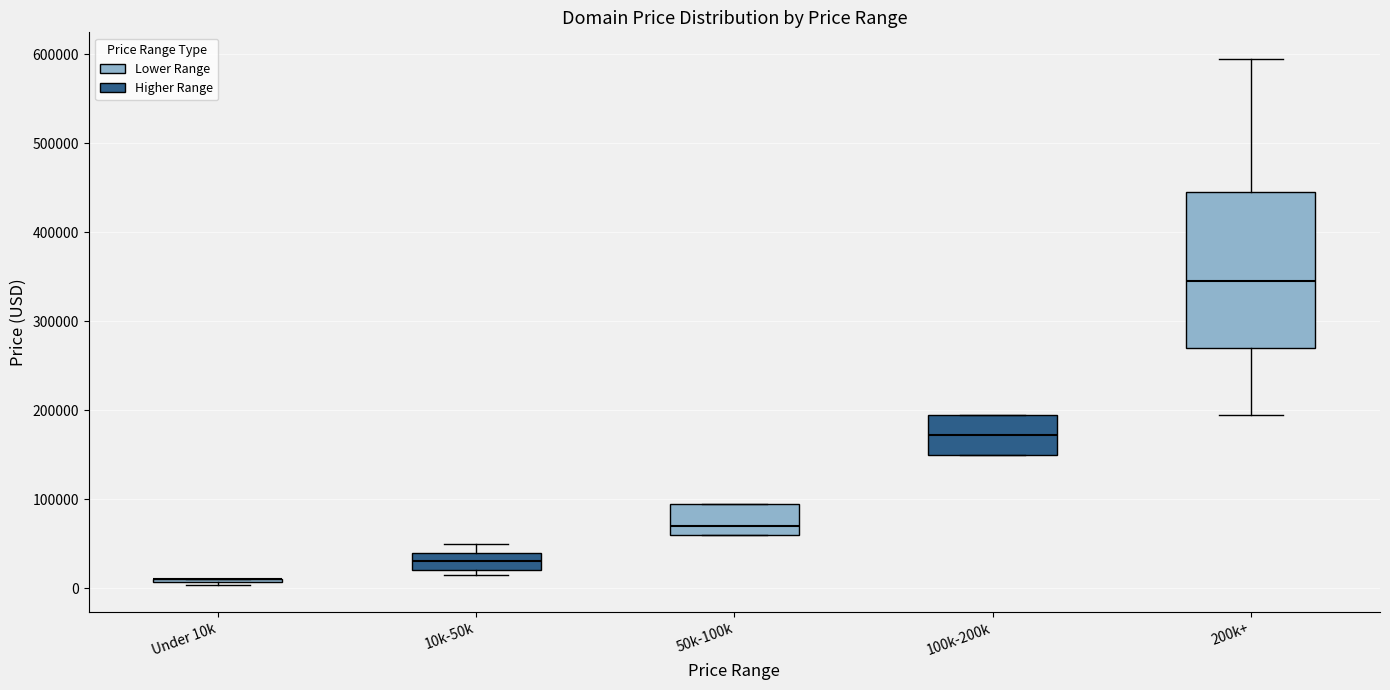

Reading left to right, read every box against the y-axis: the position of its median line, the range the box covers, and the ends of its whiskers. The values are not printed on the chart, so give them approximately, as read against the axis.

Under 10k: box collapsed to a line at 10000, whiskers 0 to 10000
10k-50k: median 30000, box 20000 to 40000, whiskers 10000 to 50000
50k-100k: median 70000, box 60000 to 90000, whiskers 60000 to 90000
100k-200k: median 170000, box 150000 to 190000, whiskers 150000 to 190000
200k+: median 340000, box 270000 to 440000, whiskers 190000 to 590000